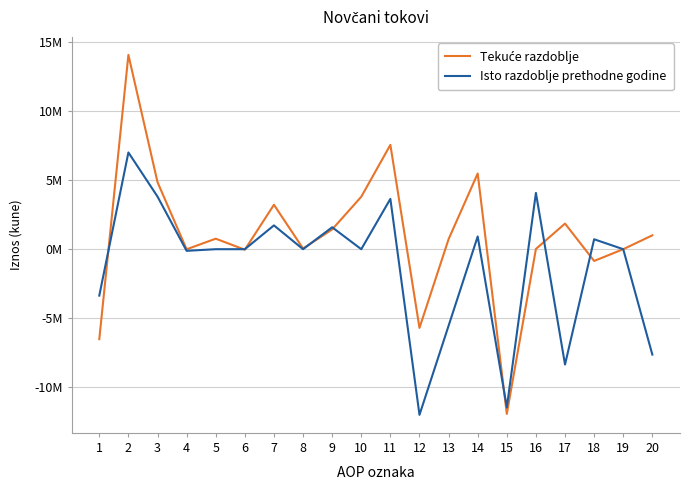

Reading left to right, extract all data points from this chart.

Tekuće razdoblje: 1=-6528040	2=14097506	3=4865308	4=-7447	5=763117	6=-37371	7=3224066	8=48897	9=1434779	10=3806157	11=7569466	12=-5710960	13=727154	14=5491739	15=-11948790	16=18937	17=1858506	18=-852636	19=0	20=1005870
Isto razdoblje prethodne godine: 1=-3367099	2=7018356	3=3817784	4=-118310	5=0	6=287	7=1727368	8=0	9=1591227	10=0	11=3651257	12=-12018952	13=-5552803	14=925284	15=-11473584	16=4082151	17=-8367695	18=720387	19=0	20=-7647308